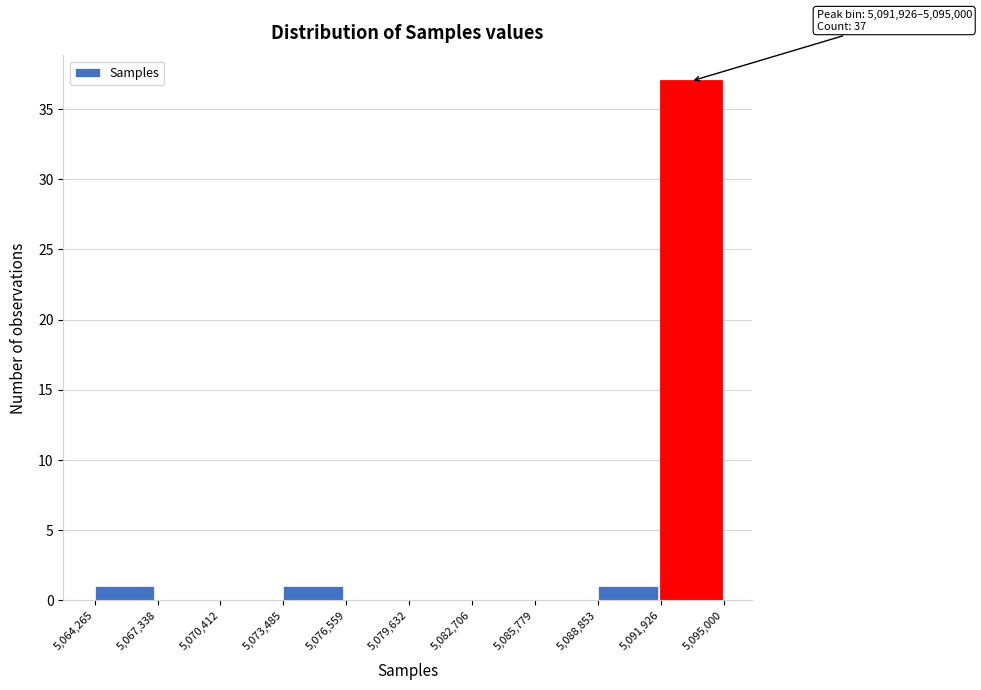

Which range on the x-axis has the tallest bar?

5,091,926 to 5,095,000